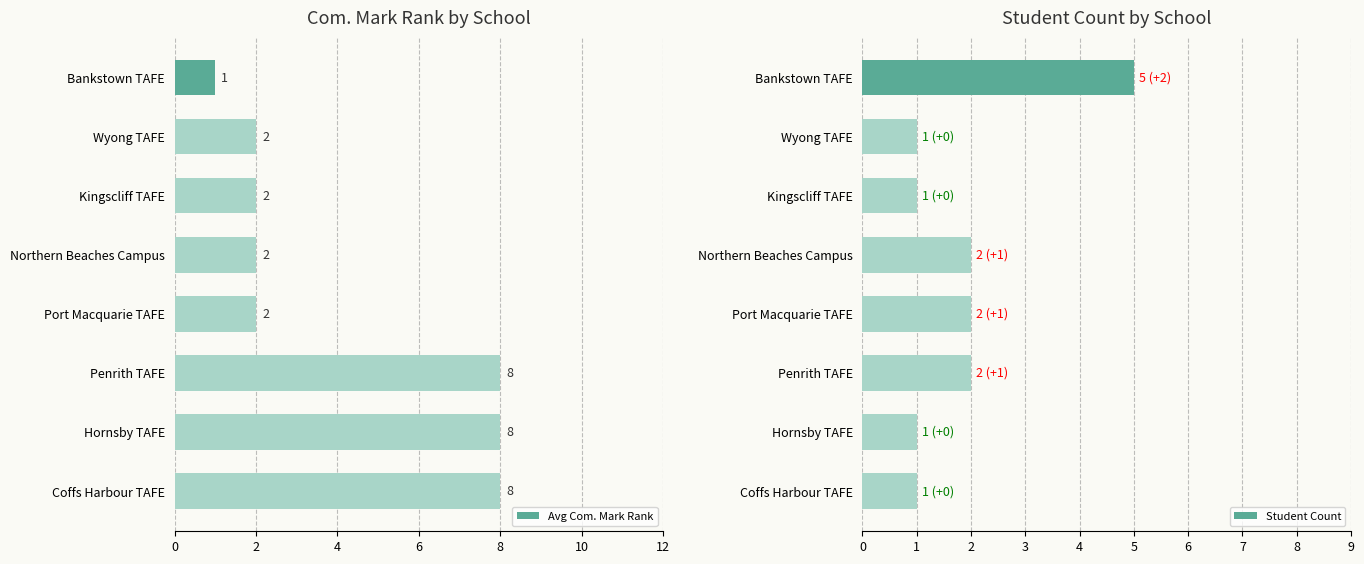

The Avg Com. Mark Rank series shows 3 at Port Macquarie TAFE. True or false?

False